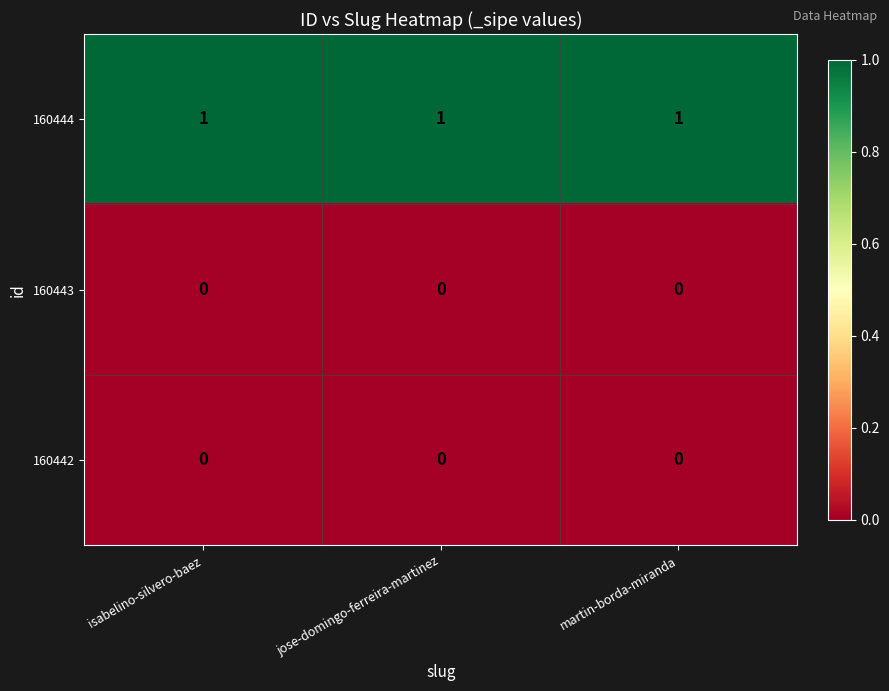

How many categories are shown in the chart?

3